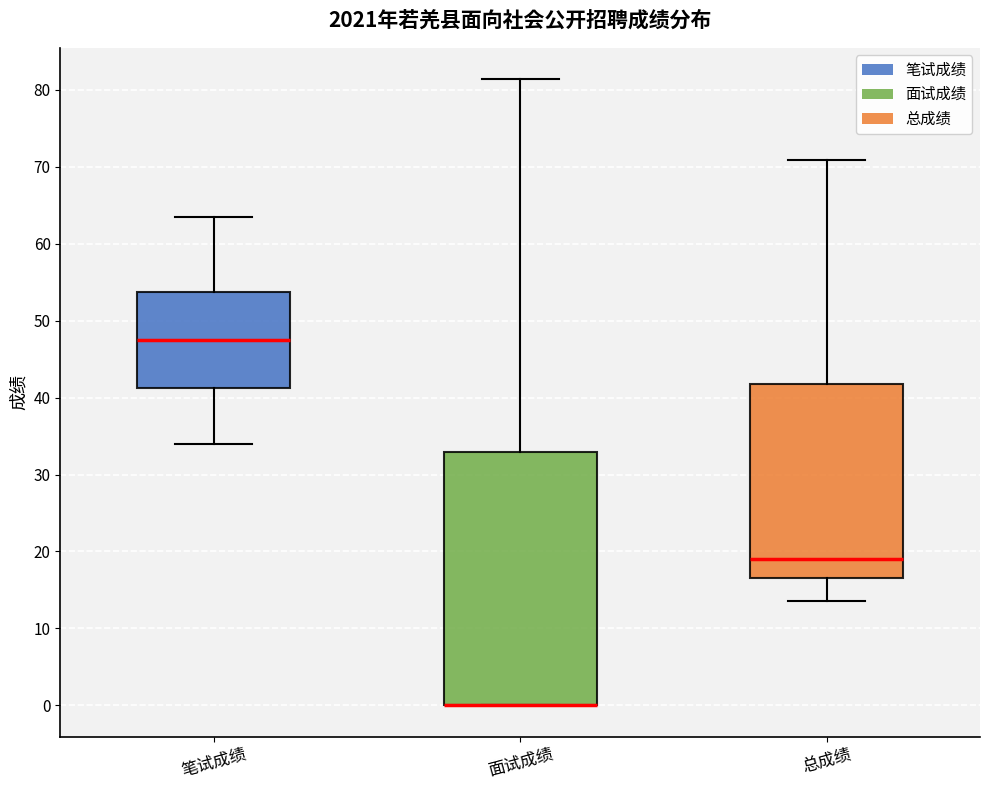

Where does the median line of the box for 笔试成绩 sit on the y-axis? The values are not printed on the chart, so give them approximately, as read against the axis.

48